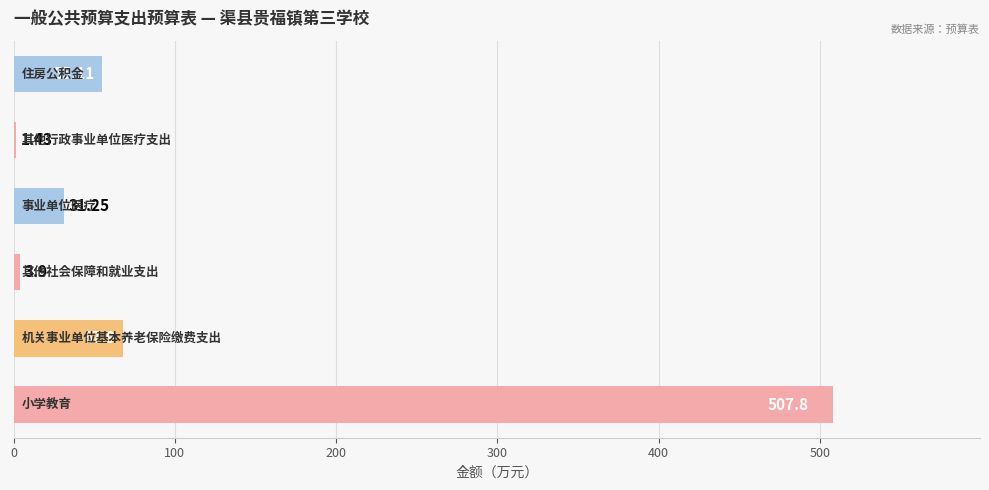

How many categories are shown in the chart?

6